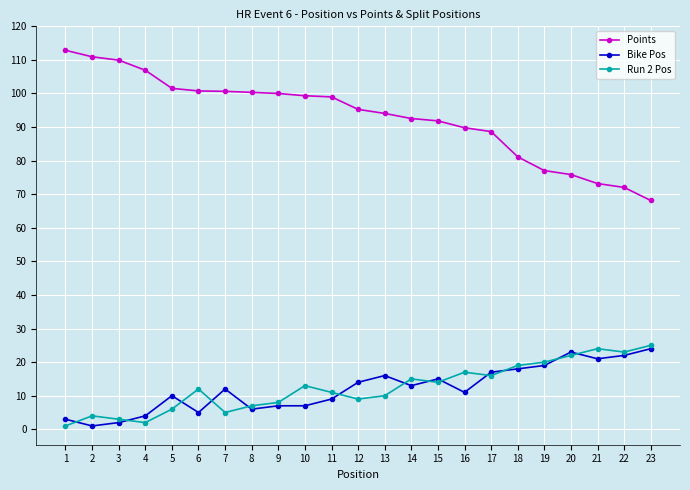

Which series has the largest total across all categories?

Points